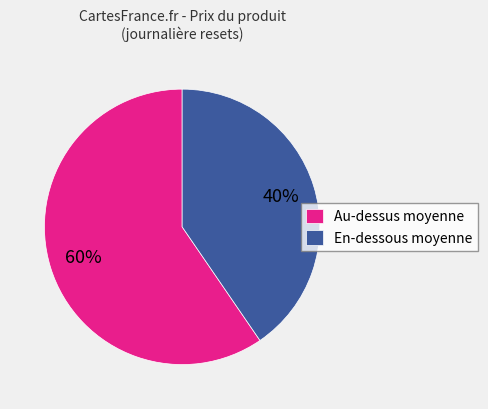

How many slices are in this pie chart?

2